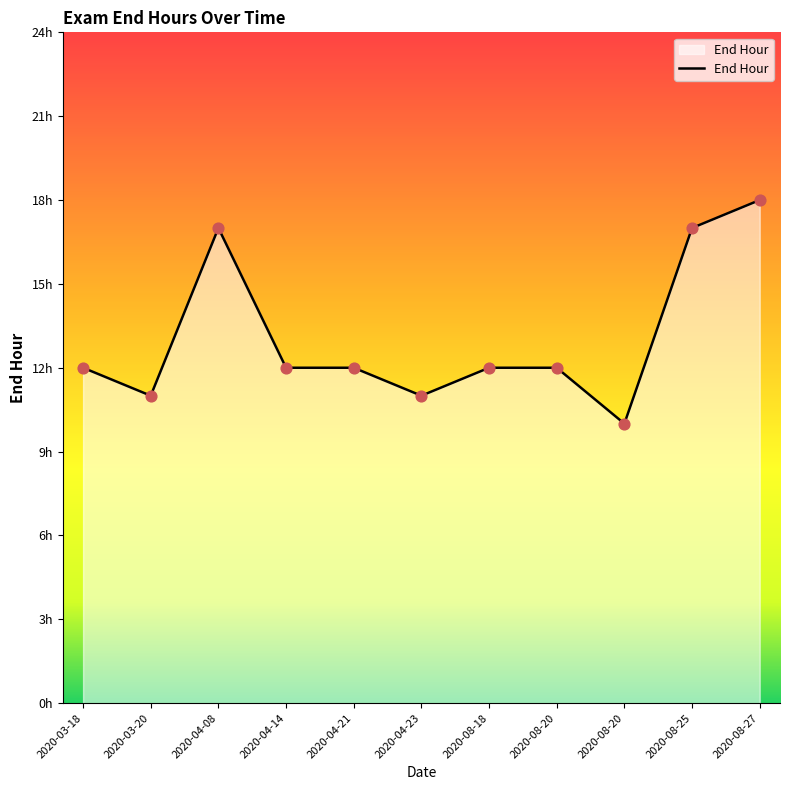

What is the change in value from 2020-03-20 to 2020-04-08?

+6